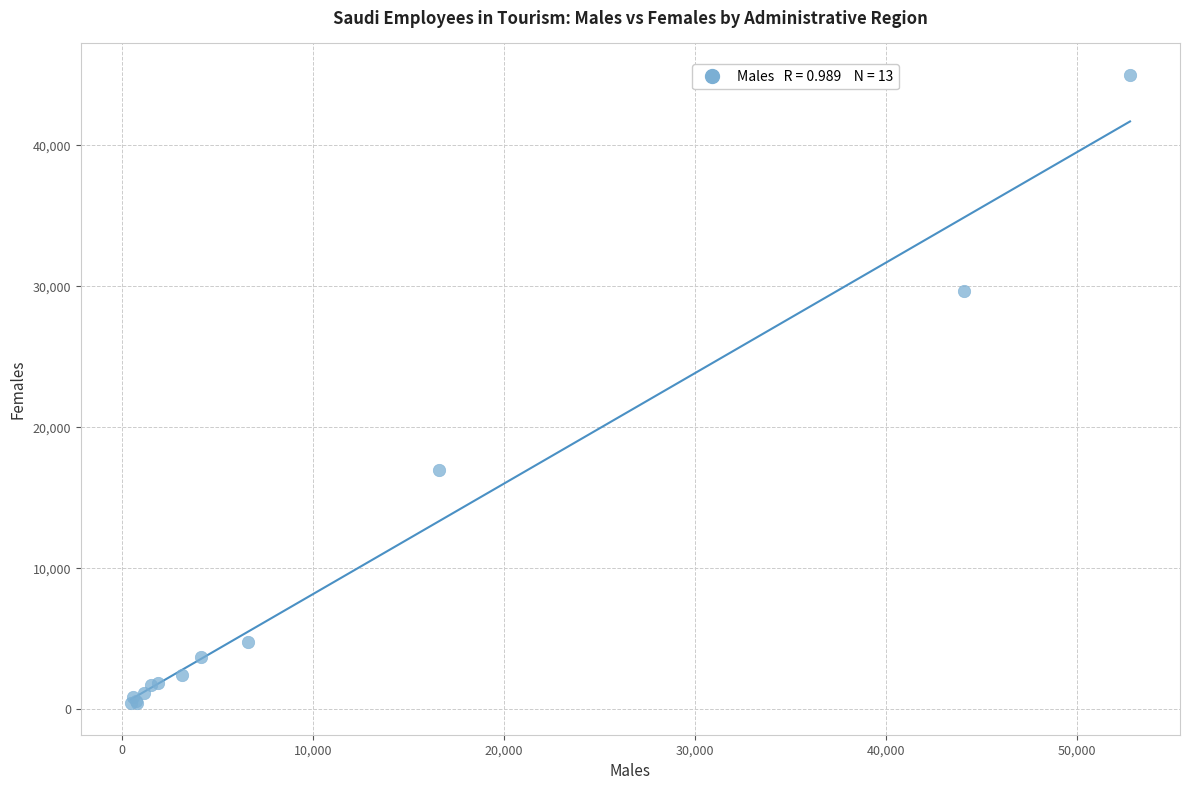

What Y value in the scatter plot is closest to 22703?

16959